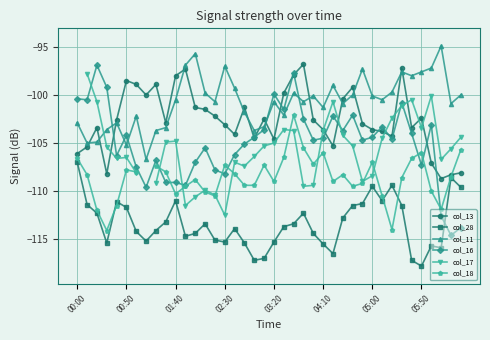

What are all the series names shown in the legend?

col_13, col_28, col_11, col_16, col_17, col_18